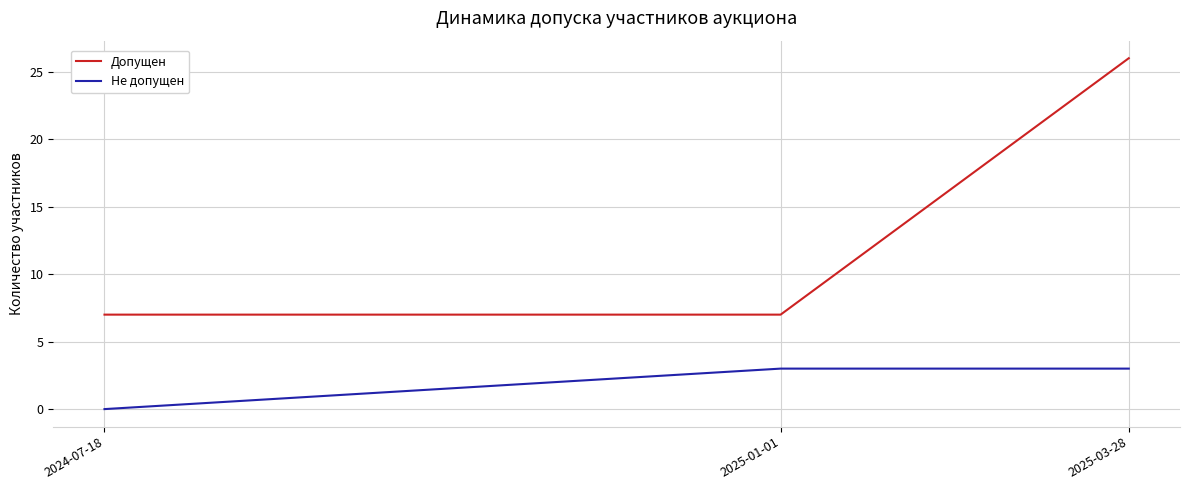

What is the spread (max minus min) of values at 2024-07-18?

7